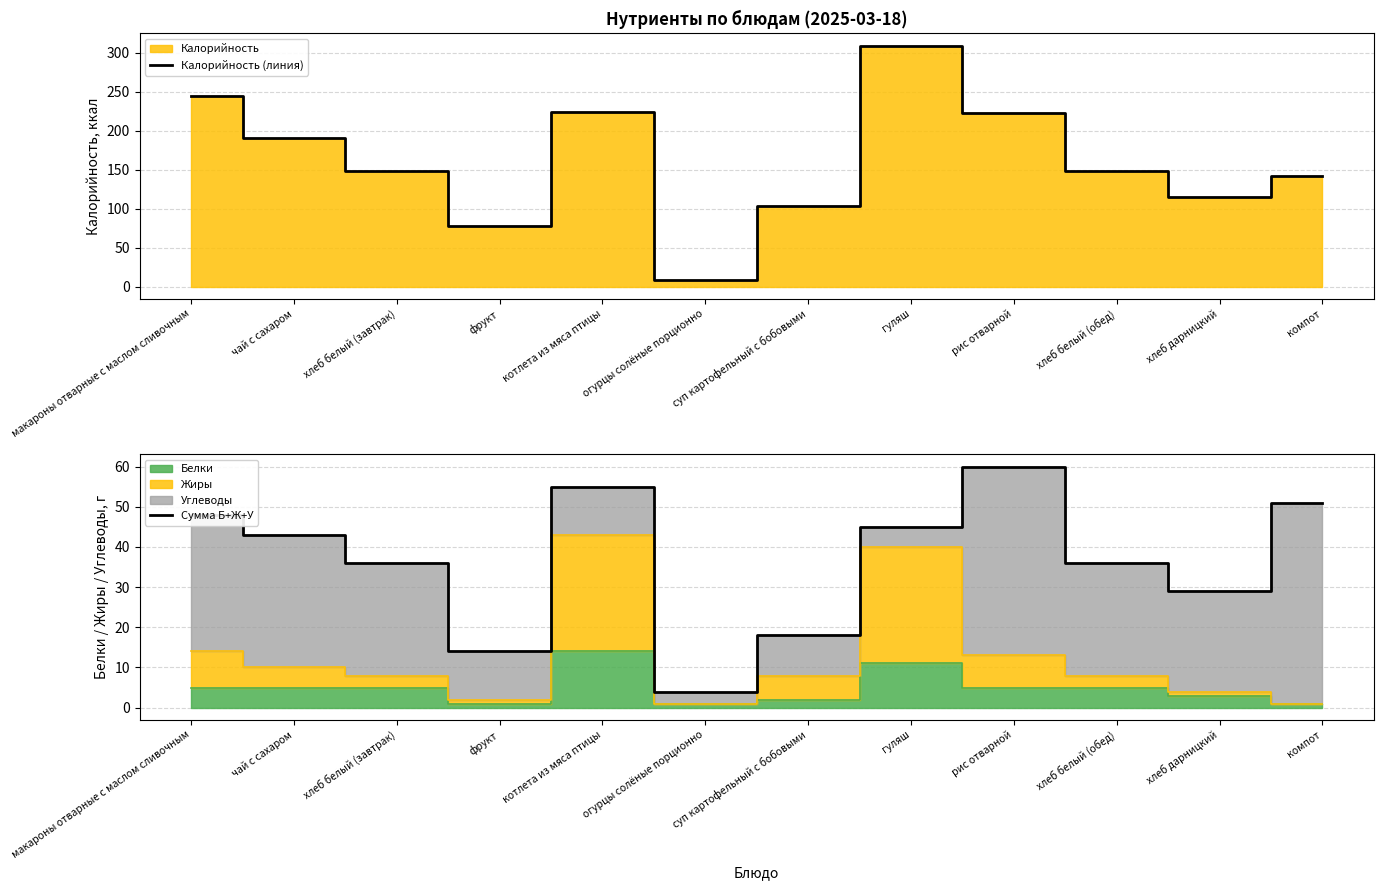

Is it true that Калорийность (линия) equals 122 at фрукт?

False